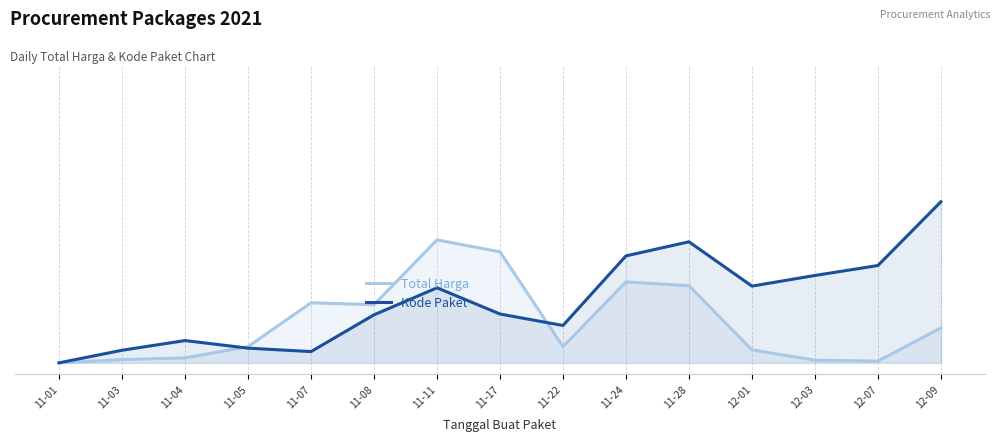

What is the difference between the maximum and minimum values in the Kode Paket series?

0.7